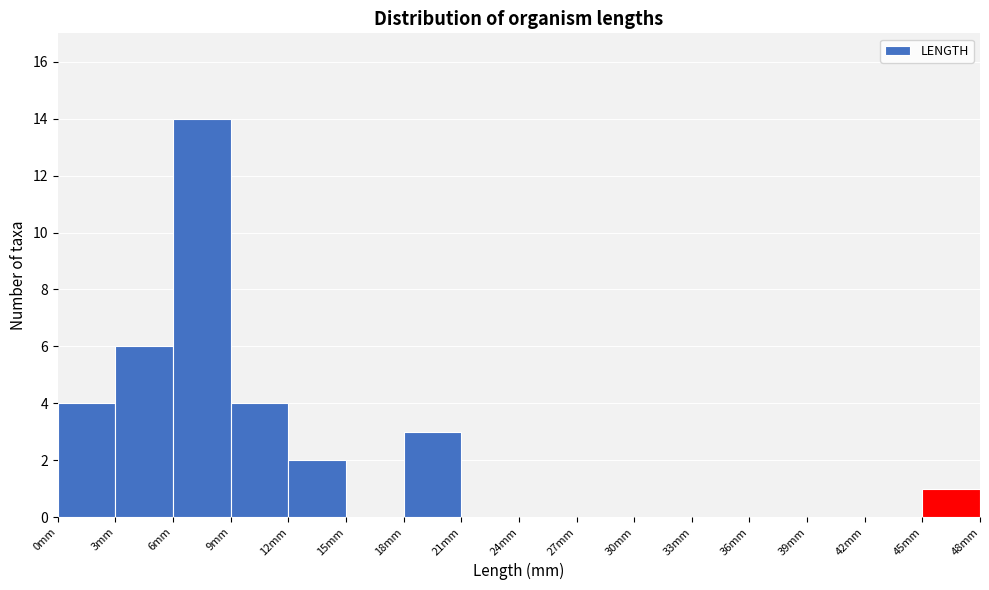

Reading left to right, transcribe this chart: for each bar, give the range it covers on the x-axis and its height. The values are not printed on the chart, so give them approximately, as read against the axis.

0 to 3: 4
3 to 6: 6
6 to 9: 14
9 to 12: 4
12 to 15: 2
15 to 18: 0
18 to 21: 3
21 to 24: 0
24 to 27: 0
27 to 30: 0
30 to 33: 0
33 to 36: 0
36 to 39: 0
39 to 42: 0
42 to 45: 0
45 to 48: 1